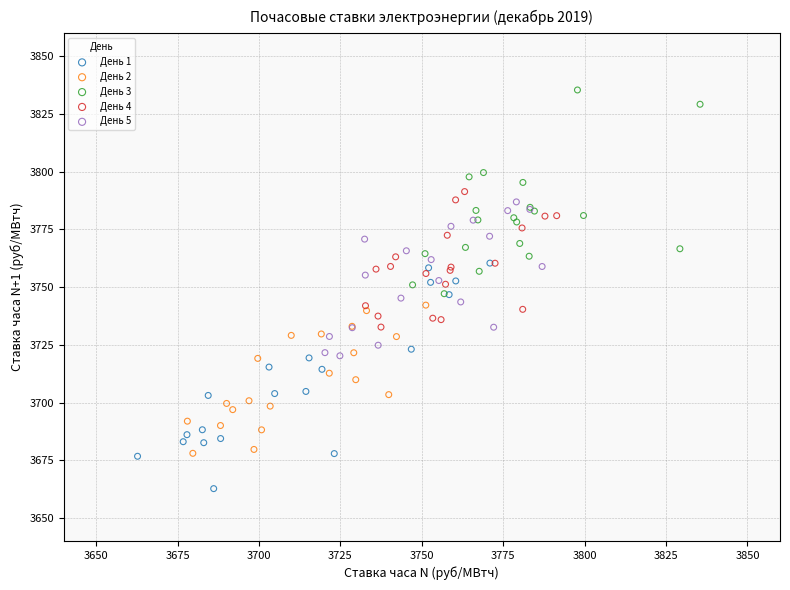

Which series reaches the maximum Y coordinate?

День 3